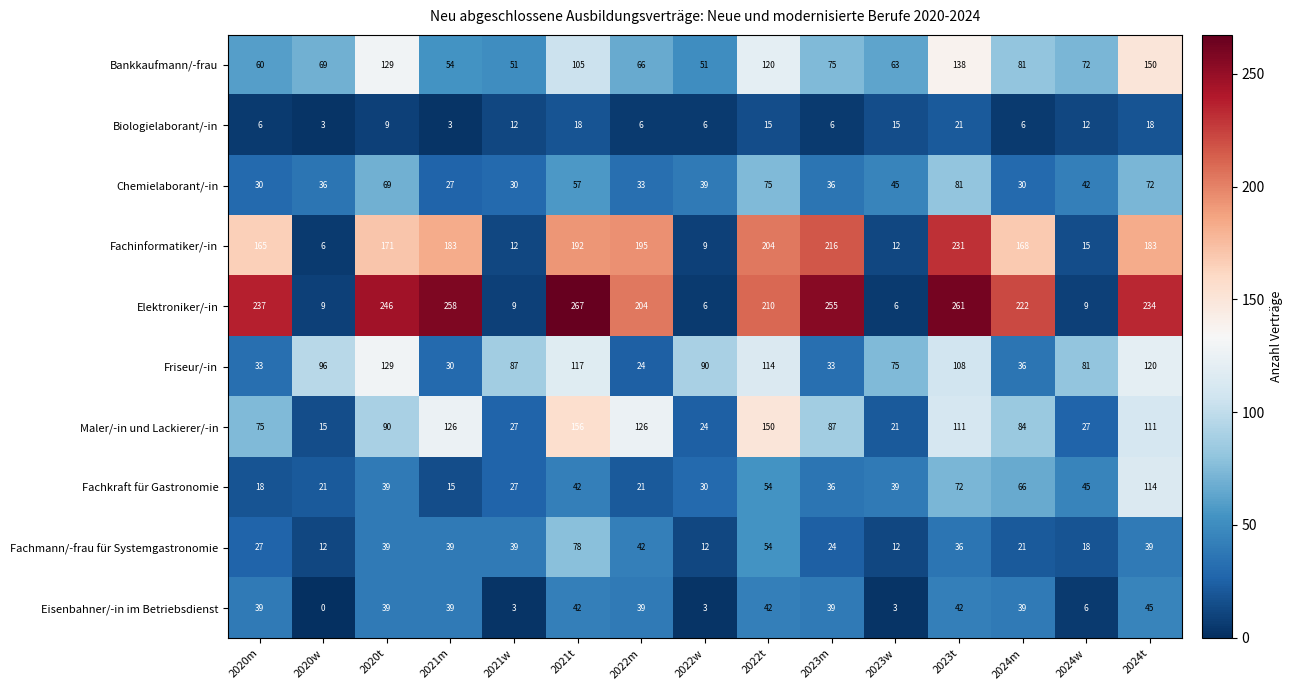

Which series has the largest total across all categories?

Elektroniker/-in